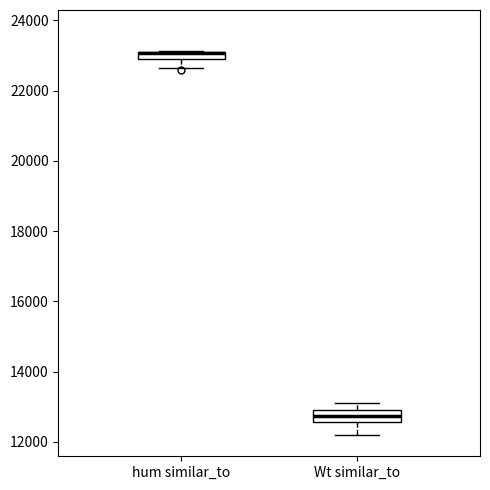

Where does the median line of the box for Wt similar_to sit on the y-axis? The values are not printed on the chart, so give them approximately, as read against the axis.

12800